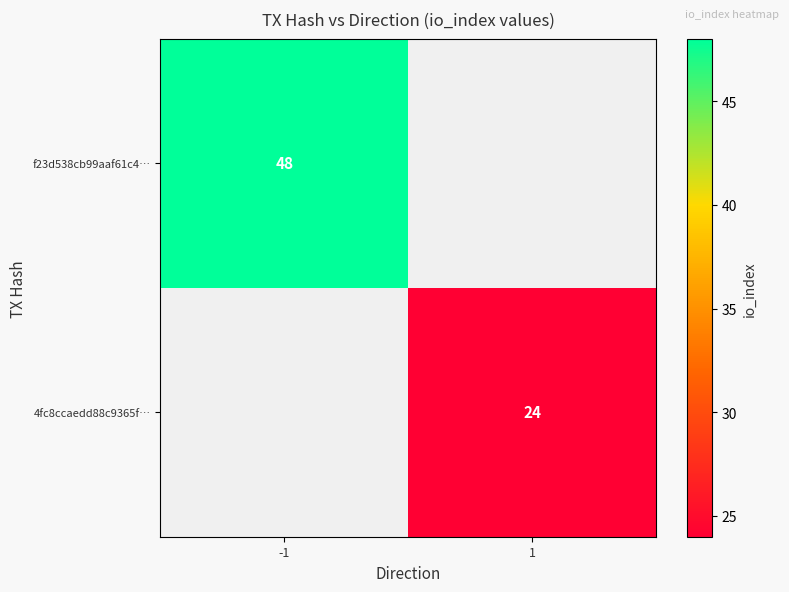

True or false: 4fc8ccaedd88c9365f… has a value of 15 at 1.

False